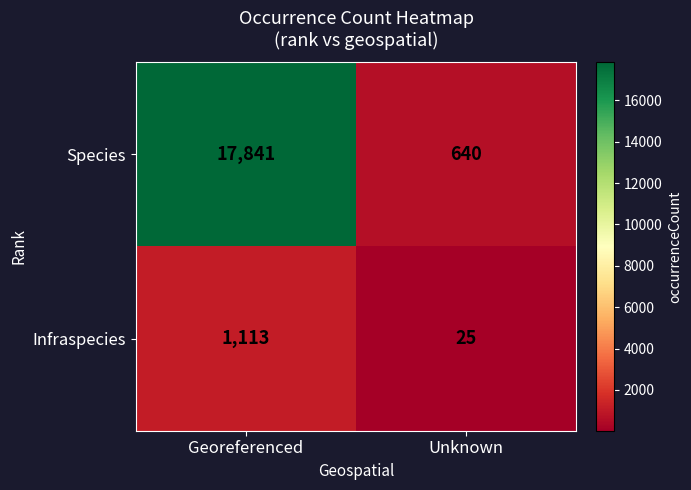

What is the spread (max minus min) of values at Unknown?

615